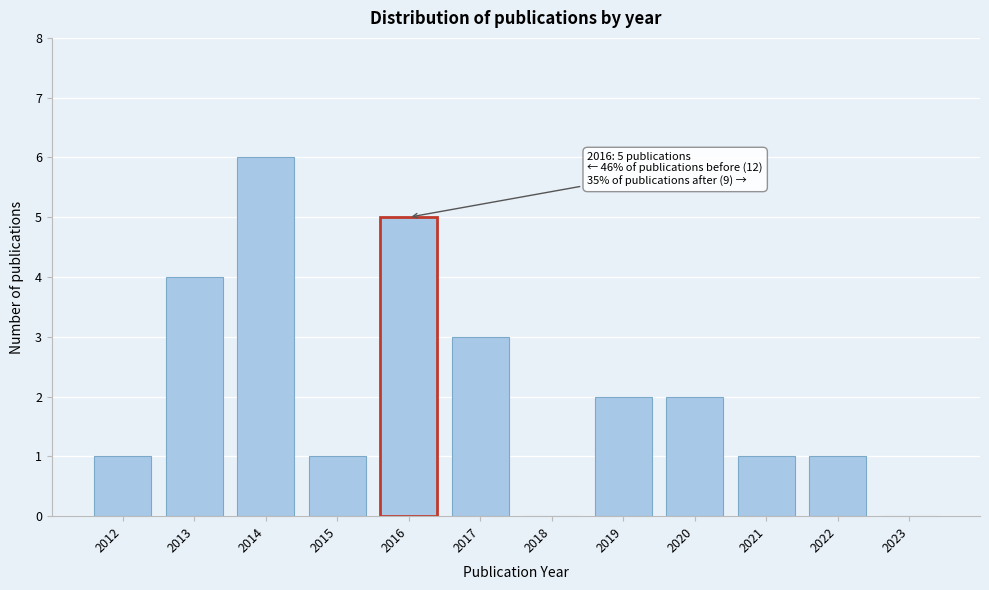

Reading left to right, extract all data points from this chart.

2012=1	2013=4	2014=6	2015=1	2016=5	2017=3	2018=0	2019=2	2020=2	2021=1	2022=1	2023=0